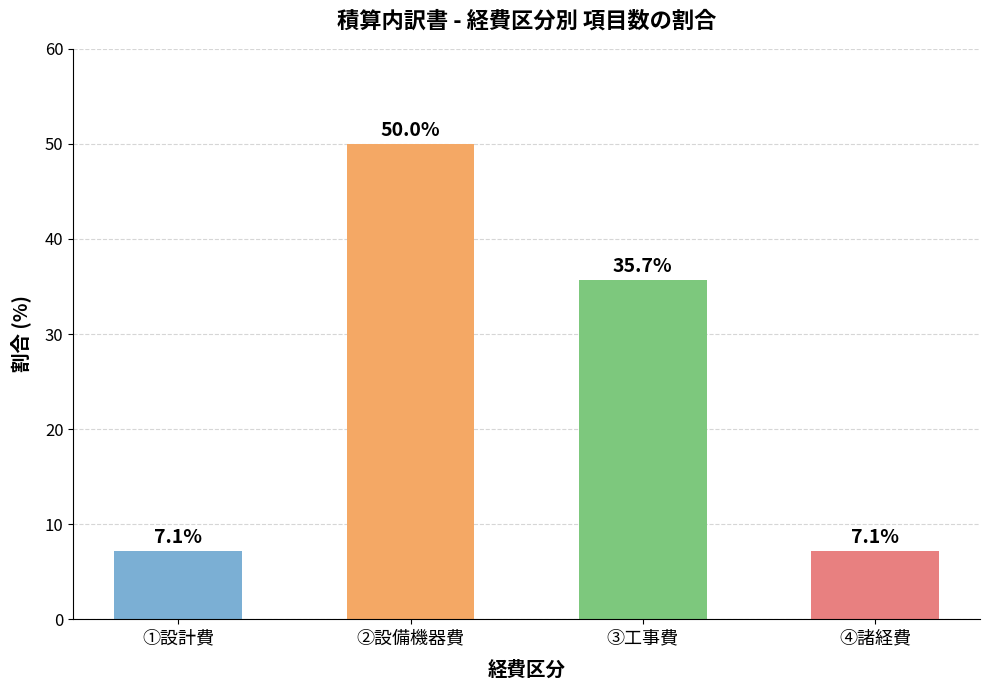

The value at ①設計費 is 4.2. True or false?

False